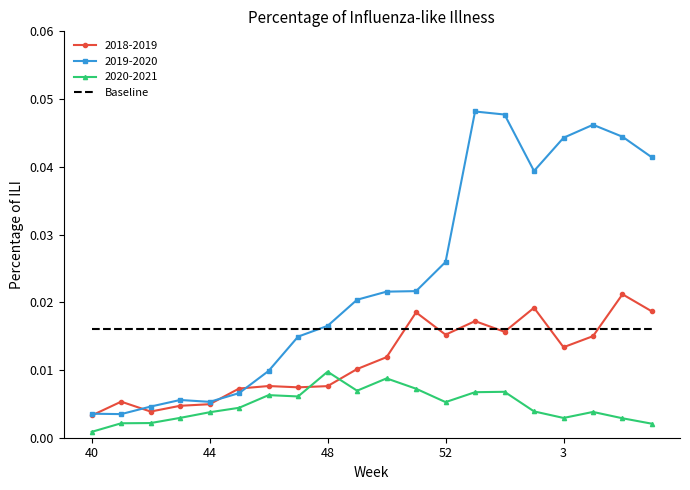

True or false: 2020-2021 and Baseline cross at least once.

False